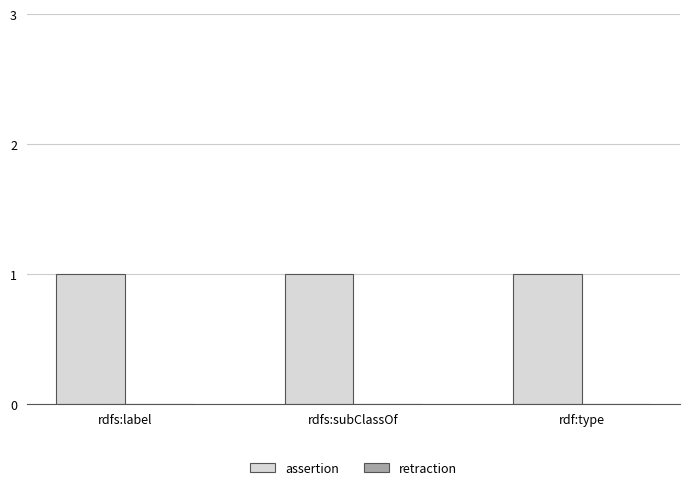

What position from the right is rdf:type?

1